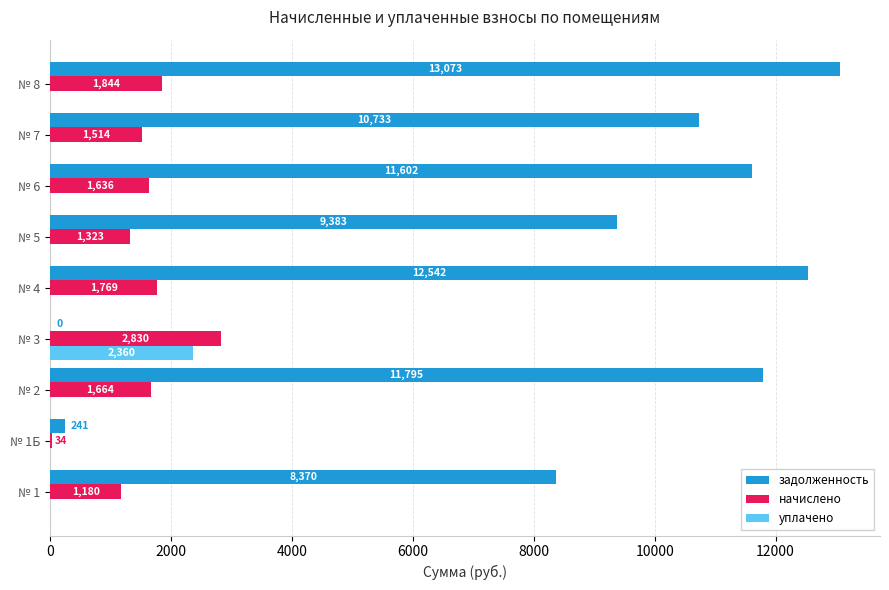

At which category is the sum across all series the highest?

№ 8